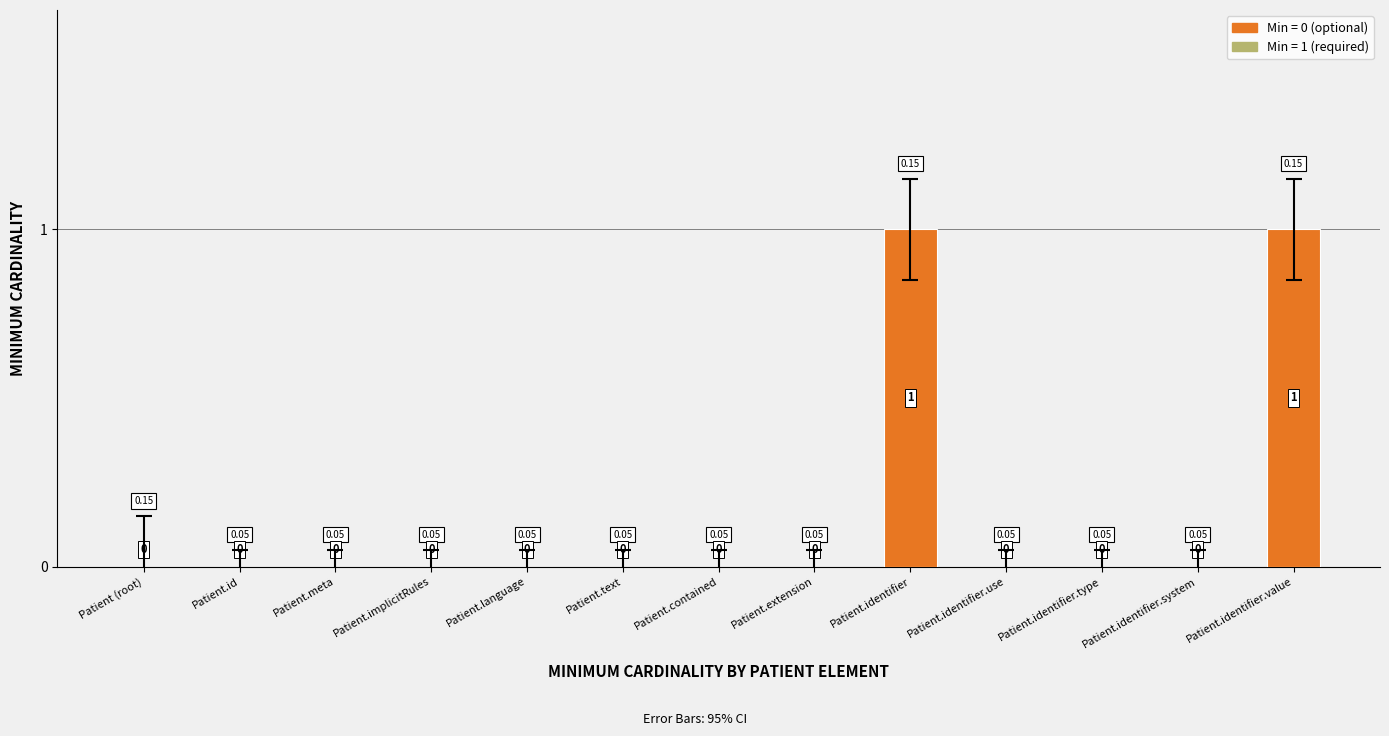

Is it true that the value at Patient.contained is 0?

True